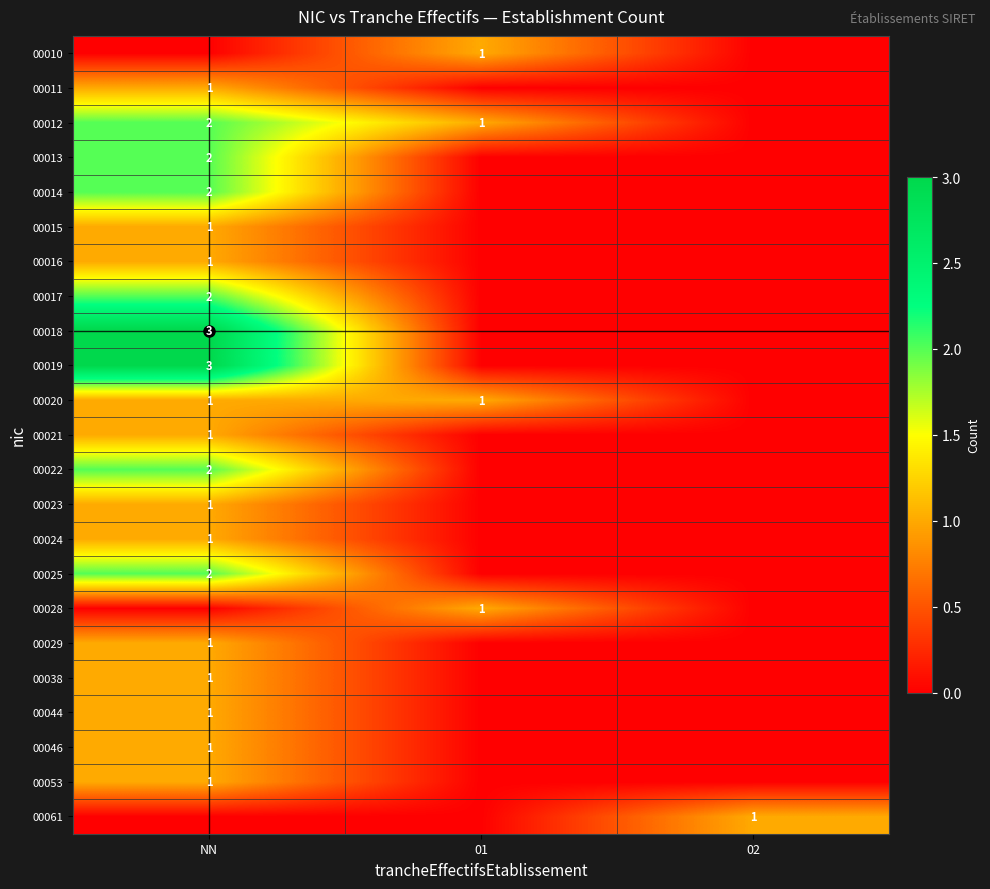

What value does the 00022 series have at NN?

2